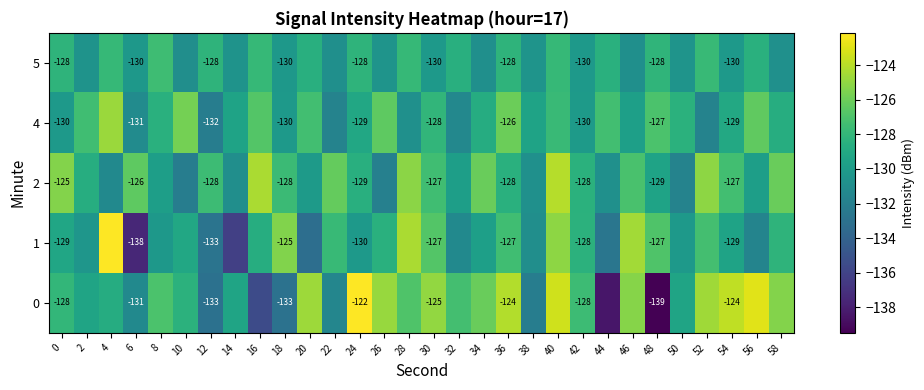

Which category has the lowest value in the 1 series?

6